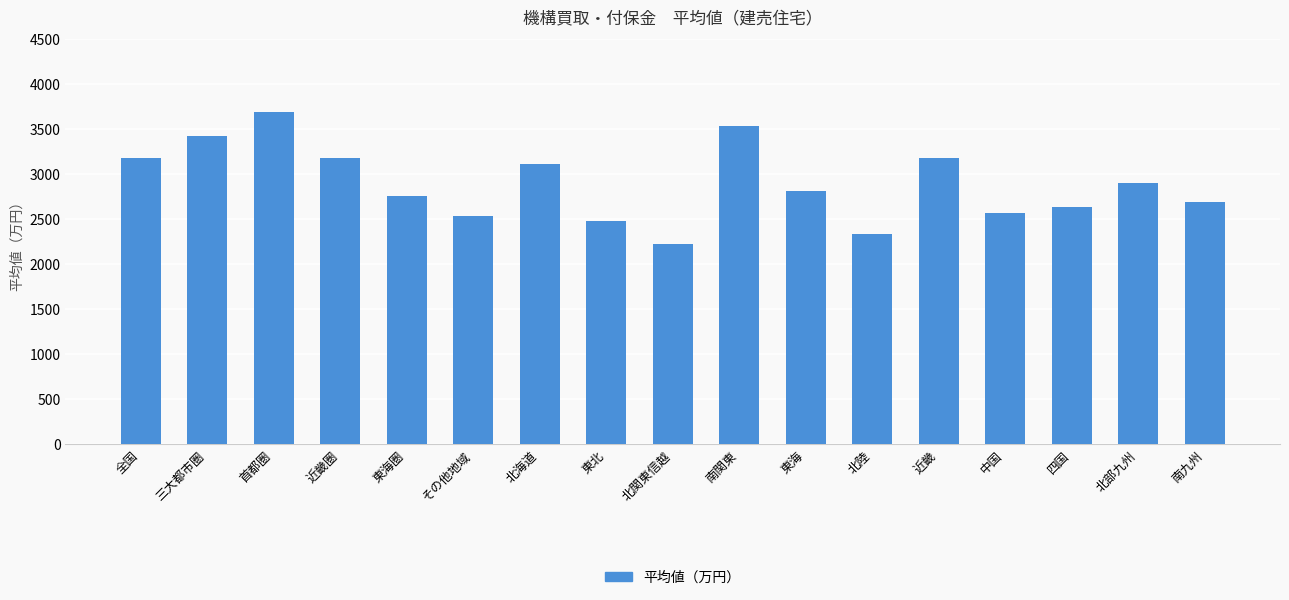

How many categories are shown in the chart?

17